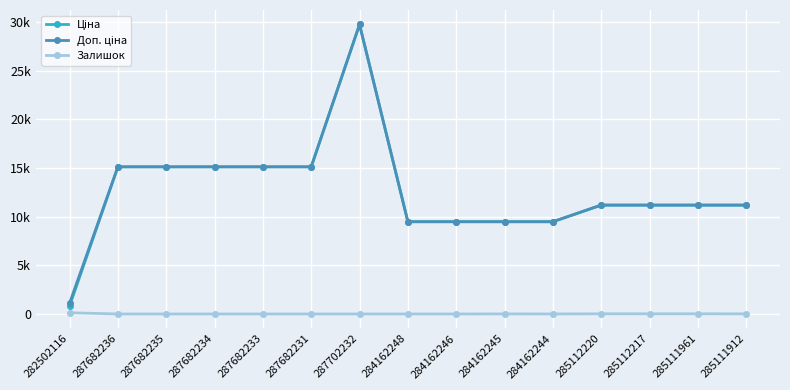

Does the chart display data point markers on the line(s)?

Yes